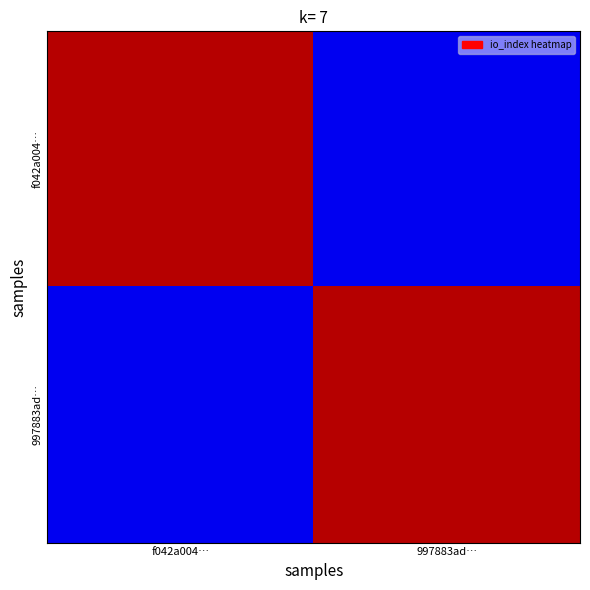

At how many categories does at least one series exceed 12?

2